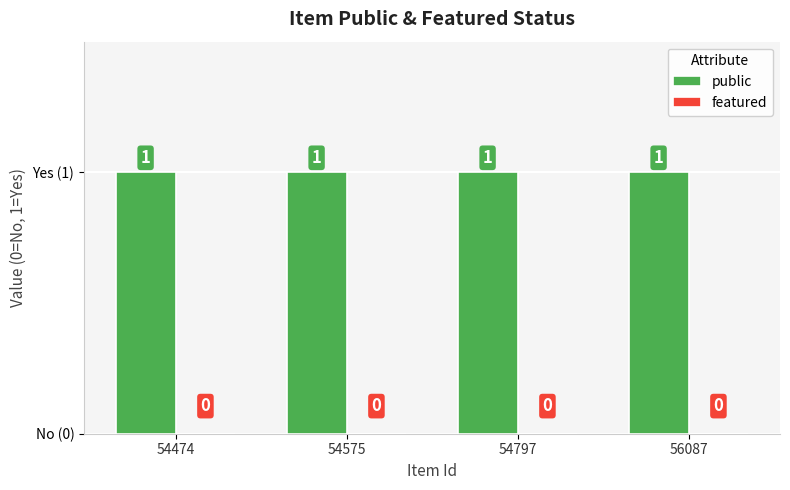

What is the average value of the public series?

1